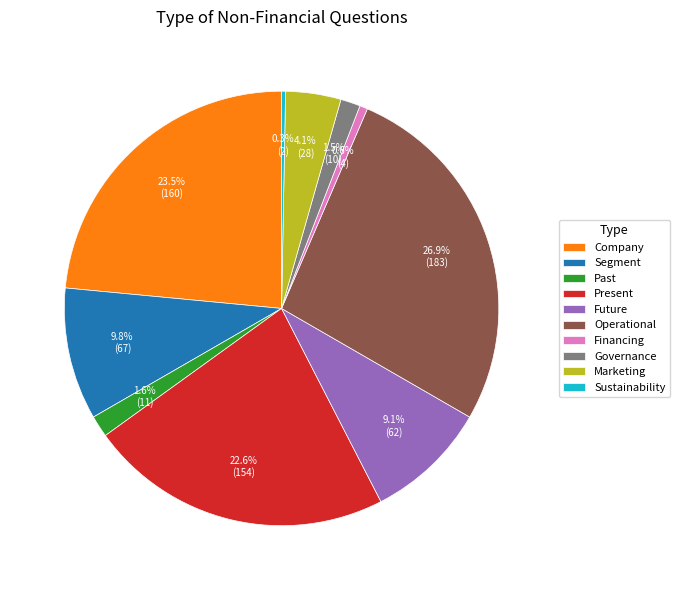

The Company slice represents 29% of the pie. True or false?

False